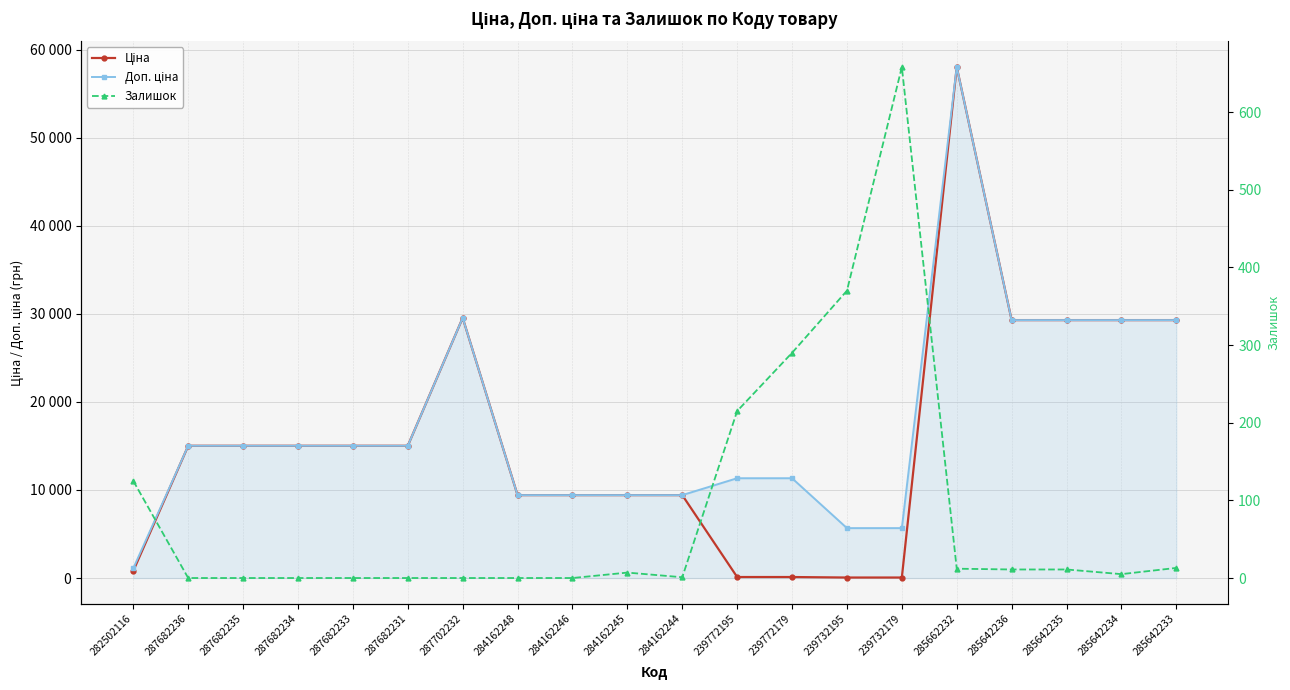

Count the number of data series in this chart.

3